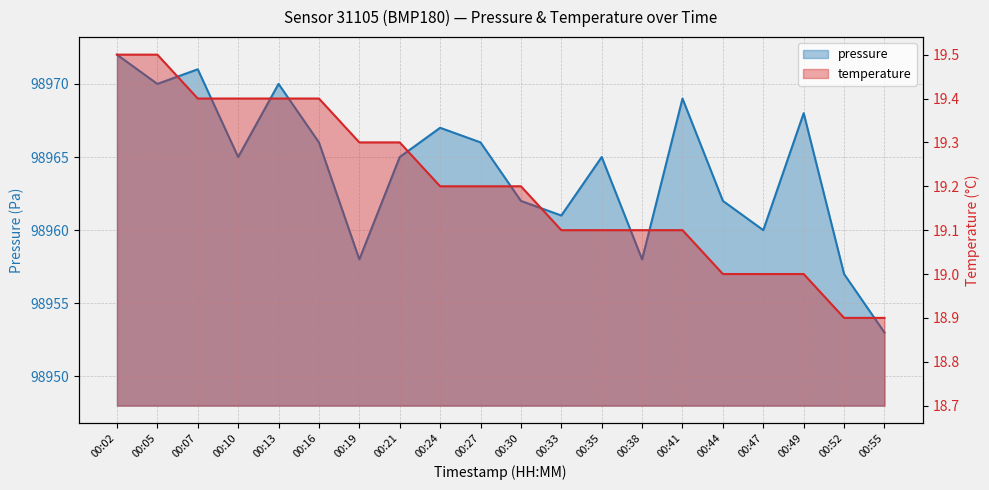

What is the approximate value of temperature at 00:35?

19.1